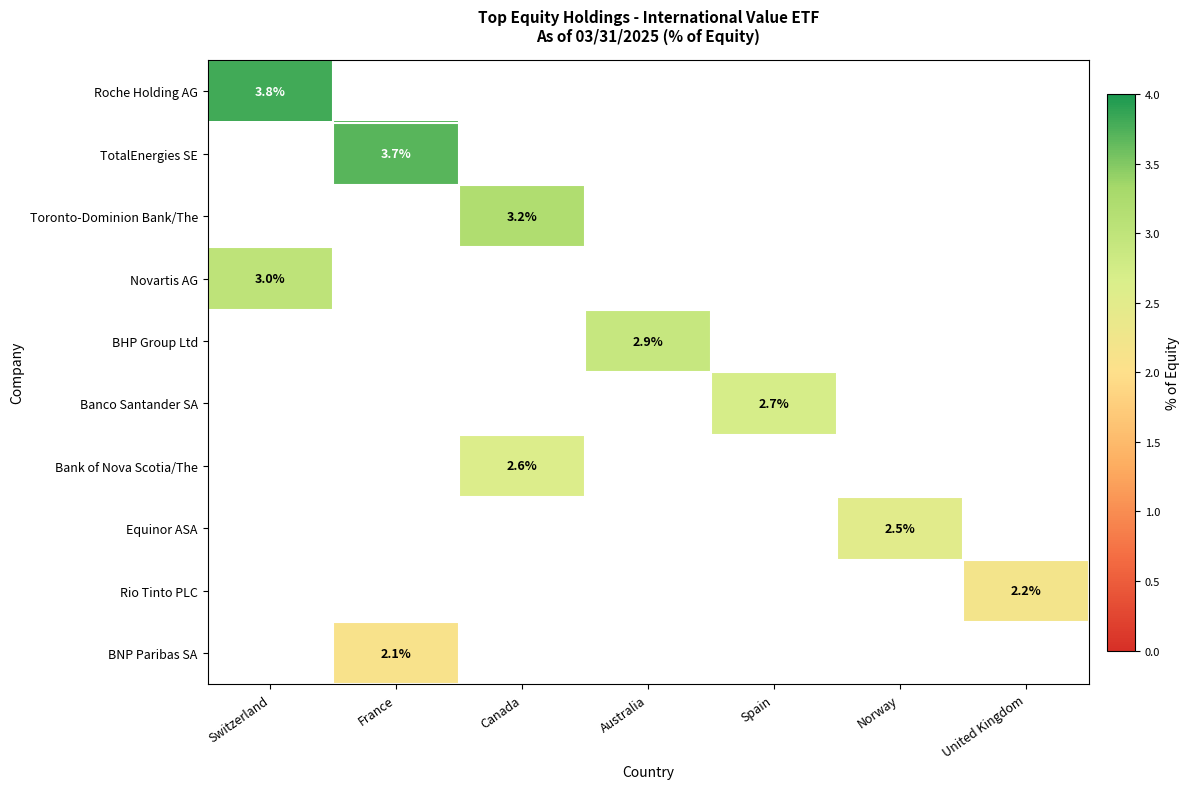

The value of BNP Paribas SA at France is 2.1. True or false?

True